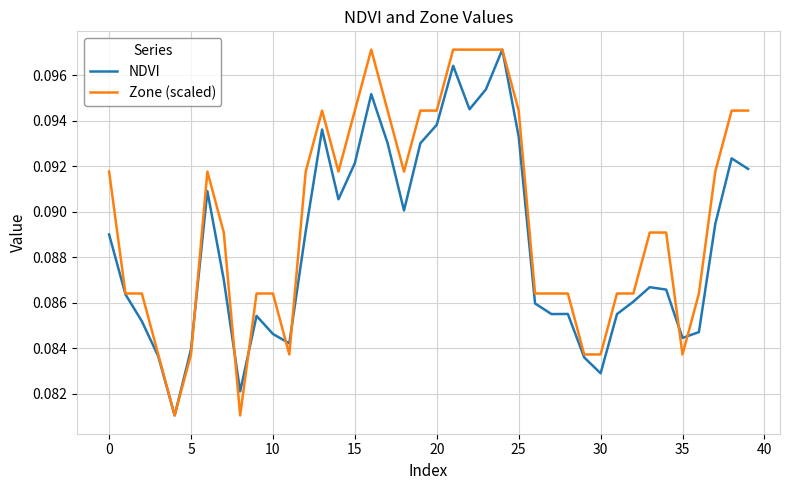

List the series in order of their overall mean, lowest first.

NDVI, Zone (scaled)